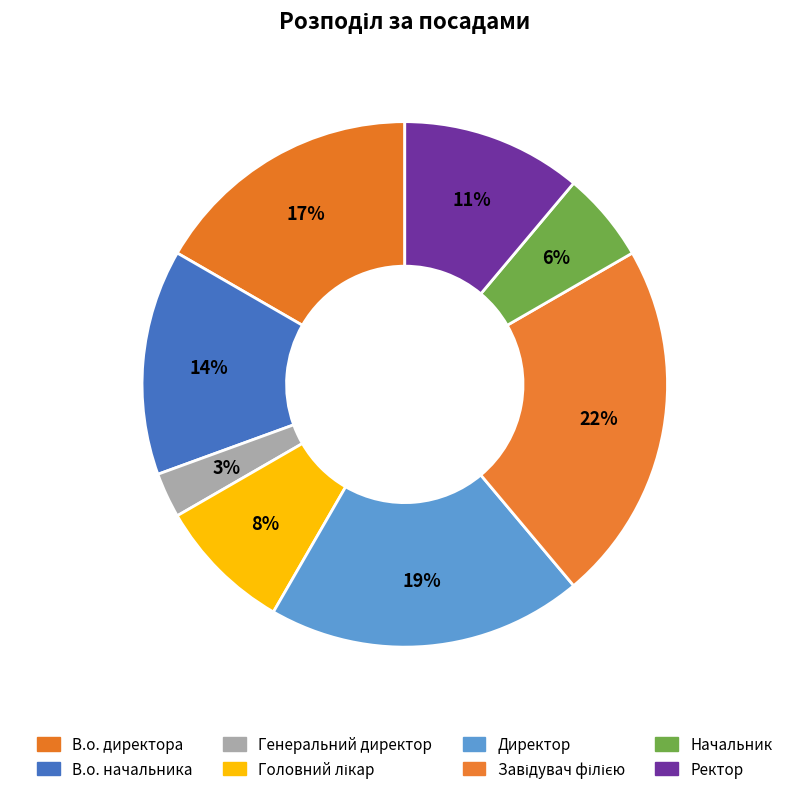

Is there any slice that represents more than half of the pie?

No